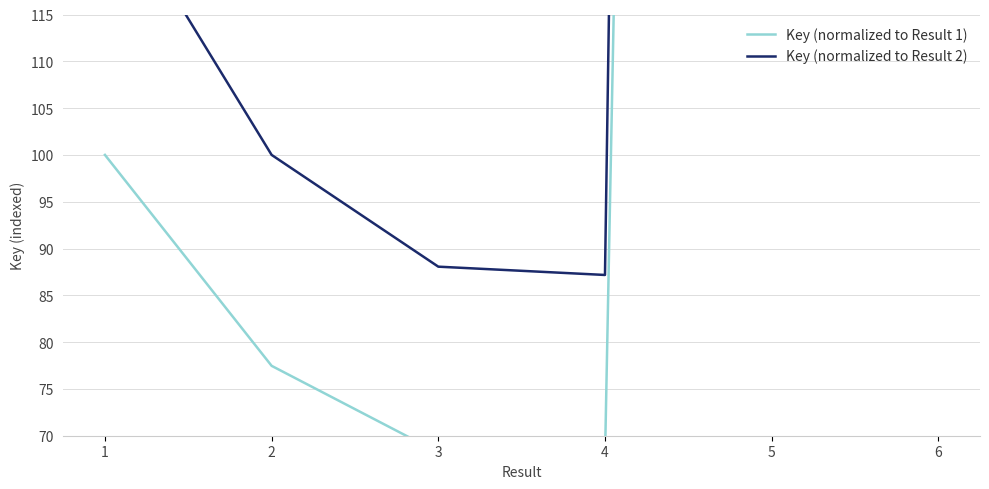

Is the value of Key (normalized to Result 2) at 5 greater than the value of Key (normalized to Result 1) at 1?

Yes